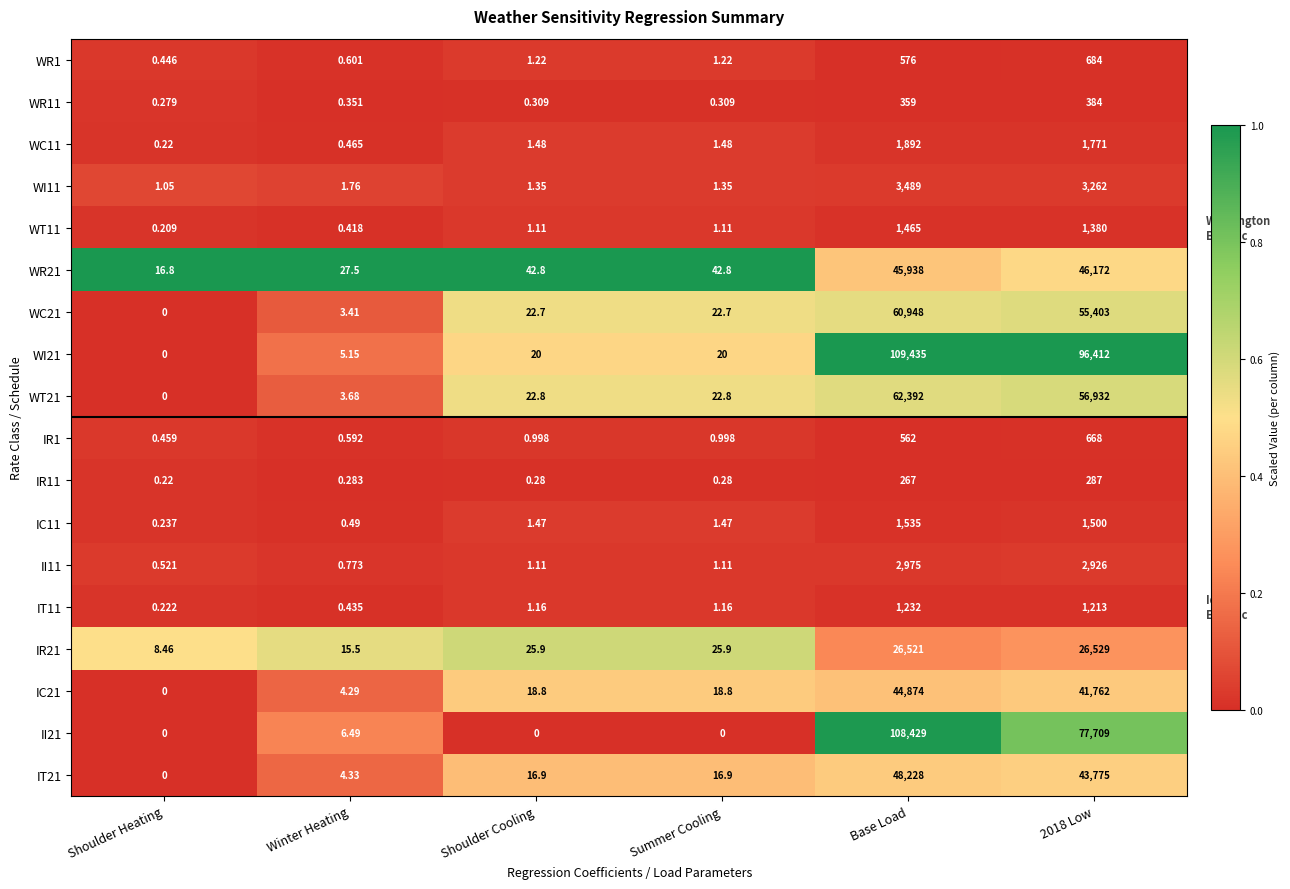

How many categories are shown in the chart?

6